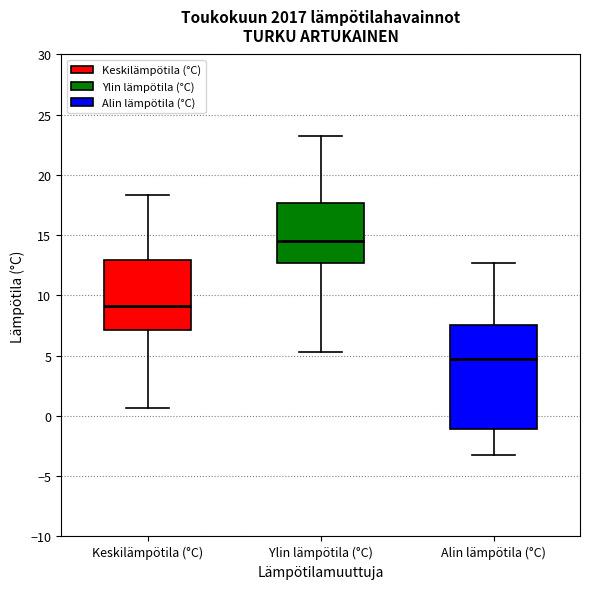

Where is the upper edge of the box for Alin lämpötila (°C) on the y-axis? The values are not printed on the chart, so give them approximately, as read against the axis.

7.5